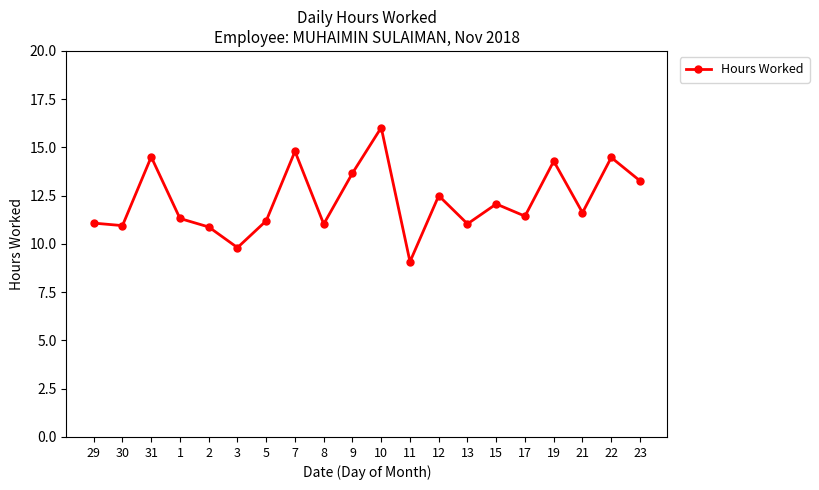

What is the value of the 18th point from the left?

11.6